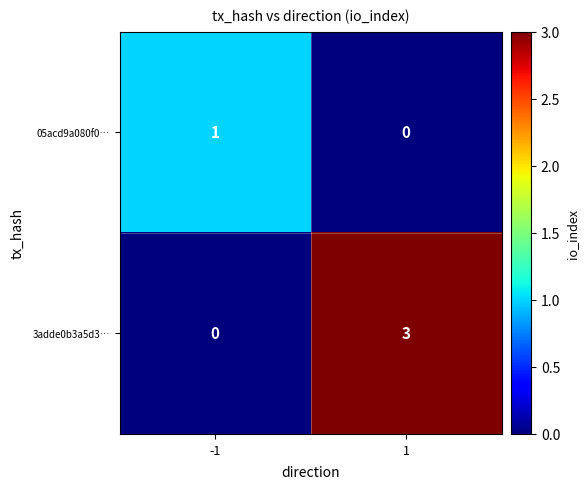

What is the maximum value shown in the chart?

3